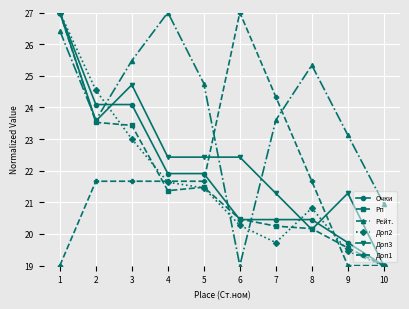

What is the average value of the Доп3 series?

22.4